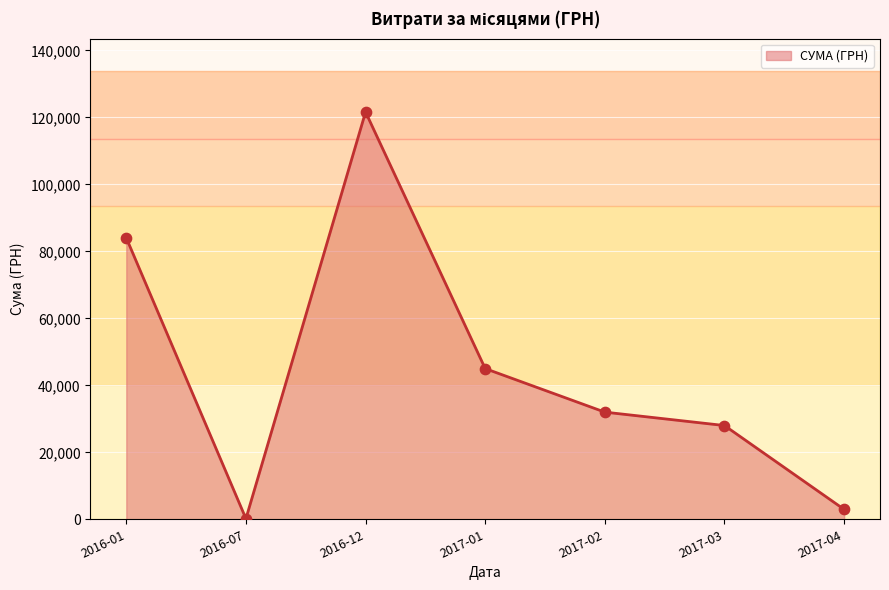

Is the value of Лінія витрат at 2017-03 greater than the value of Значення at 2016-01?

No